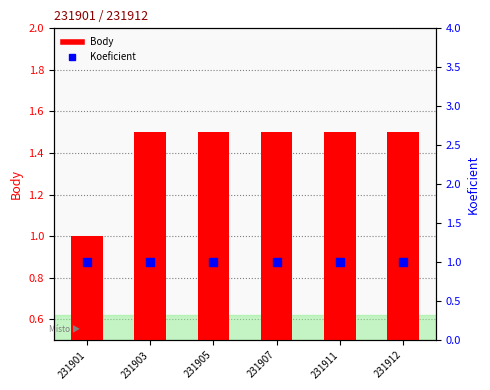

At how many categories does at least one series exceed 1?

5